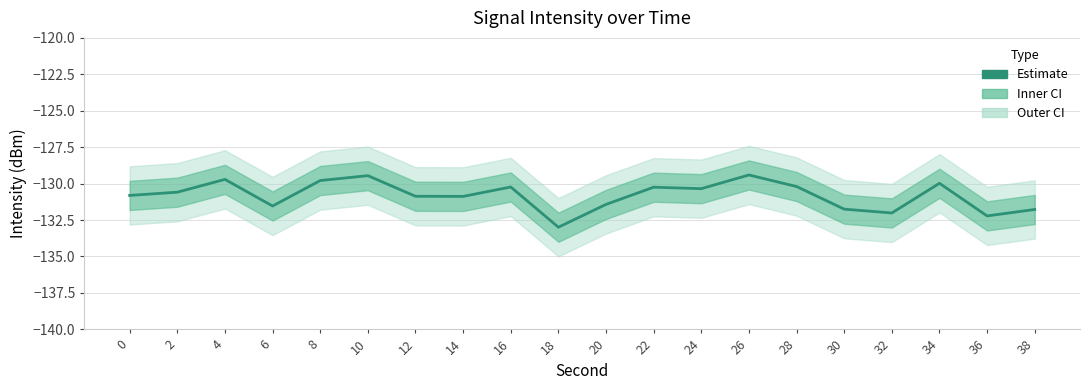

Reading right to left, what are all the values shown in this chart?

38=-131.8	36=-132.2	34=-130.0	32=-132.0	30=-131.8	28=-130.2	26=-129.4	24=-130.3	22=-130.2	20=-131.4	18=-133.0	16=-130.2	14=-130.9	12=-130.9	10=-129.5	8=-129.8	6=-131.5	4=-129.7	2=-130.6	0=-130.8